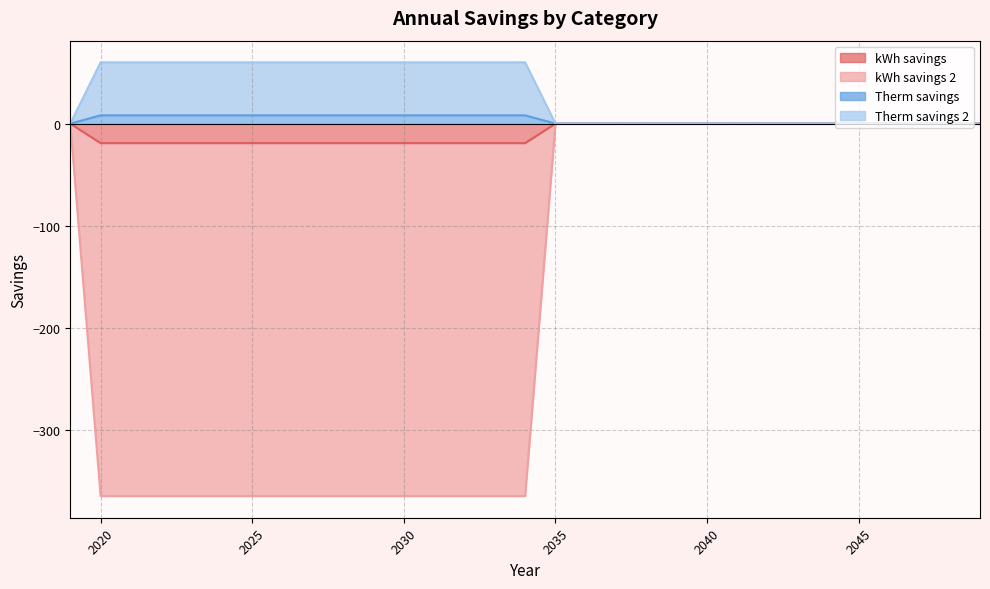

True or false: kWh savings has more than 2 interior local peaks.

False